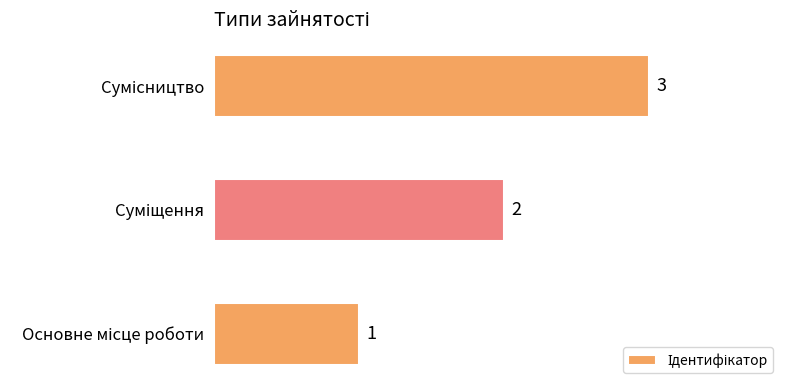

What is the sum of all values?

6